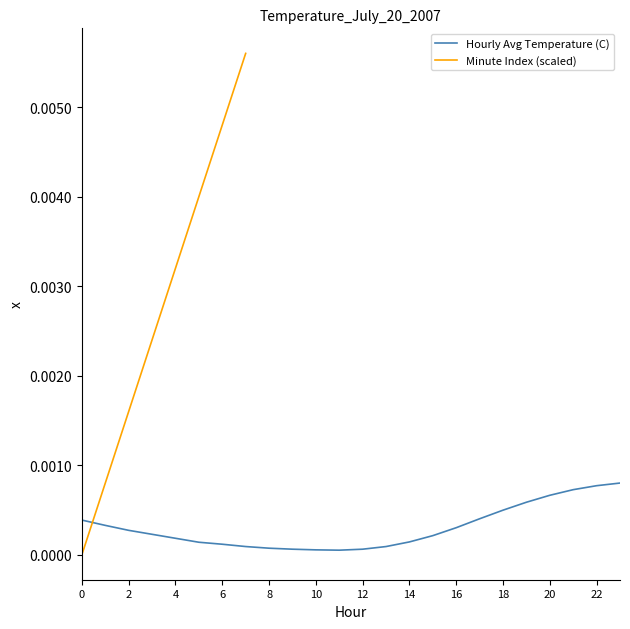

Where is the data nearest to the value 0?

11